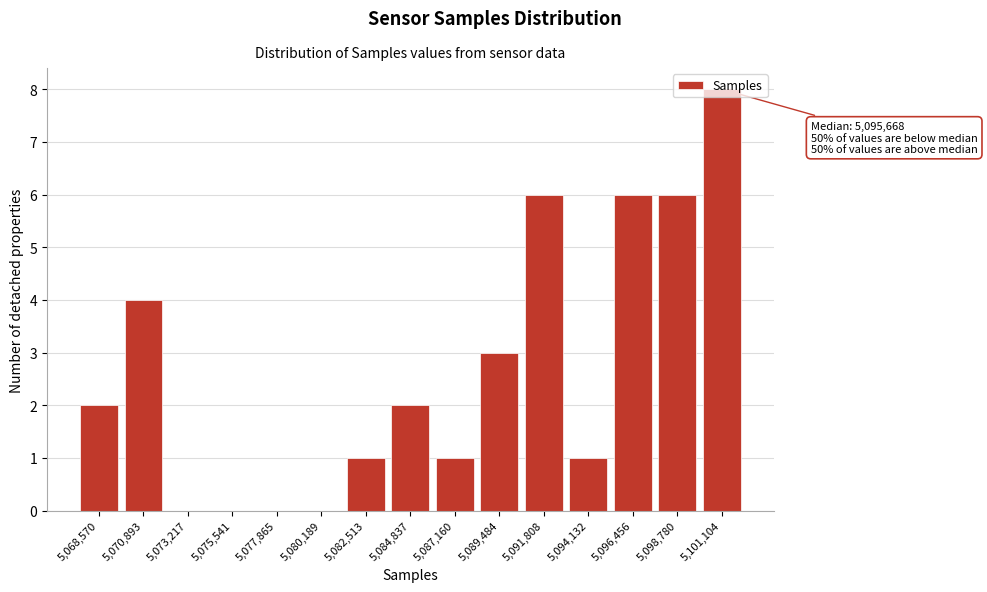

Which label corresponds to the largest value in the chart?

5,101,104